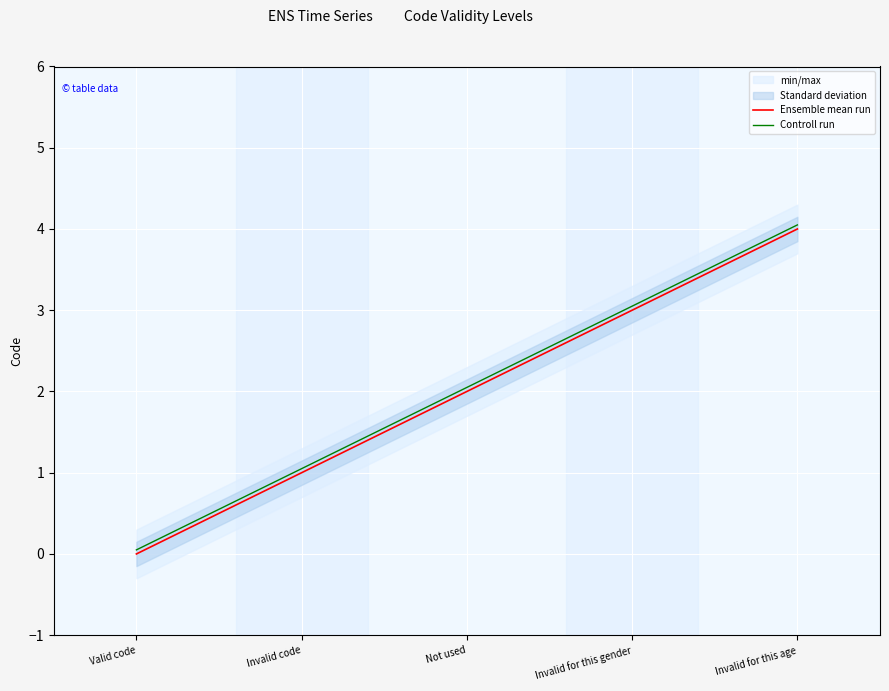

True or false: Controll run has more than 1 interior local peaks.

False